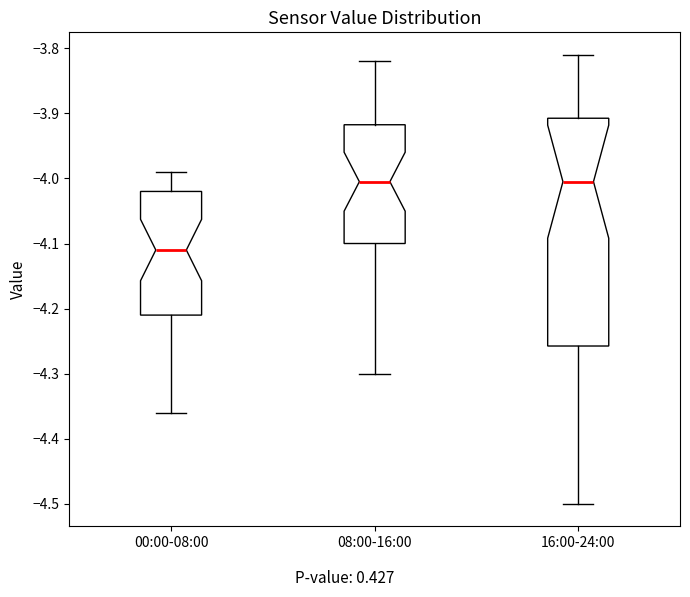

Reading left to right, transcribe this box plot: for each box, give where its median line is, the range the box spans, and where its two whiskers end, as read against the y-axis. The values are not printed on the chart, so give them approximately, as read against the axis.

00:00-08:00: median -4.11, box -4.21 to -4.02, whiskers -4.36 to -3.99
08:00-16:00: median -4.00, box -4.10 to -3.92, whiskers -4.30 to -3.82
16:00-24:00: median -4.00, box -4.26 to -3.91, whiskers -4.50 to -3.81